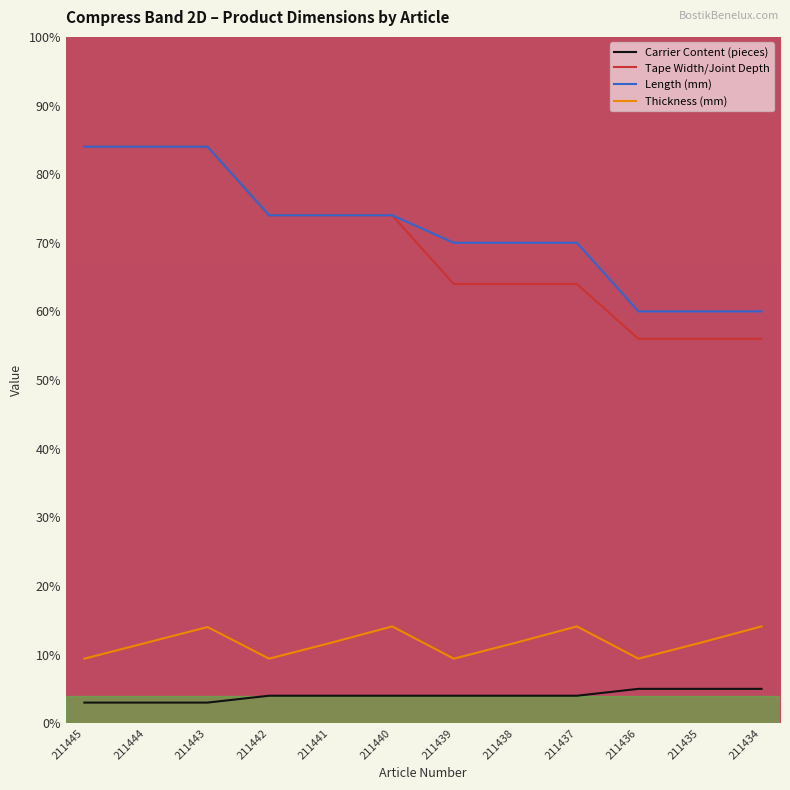

Which series changed the most between 211440 and 211435?

Tape Width/Joint Depth